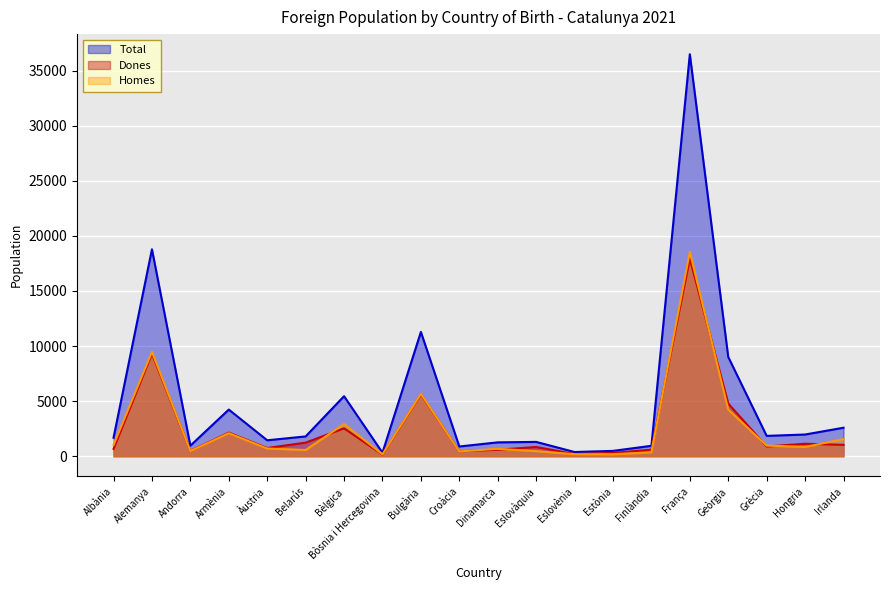

Read the Total value at Eslovàquia.

1300